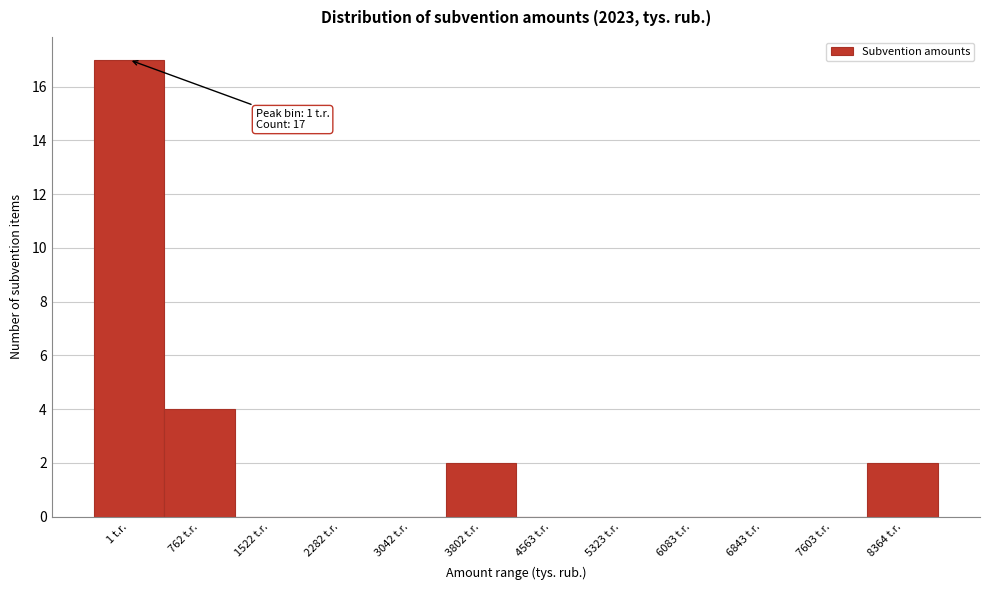

Reading left to right, list all the values displayed in this chart.

1 t.r.=17	762 t.r.=4	1522 t.r.=0	2282 t.r.=0	3042 t.r.=0	3802 t.r.=2	4563 t.r.=0	5323 t.r.=0	6083 t.r.=0	6843 t.r.=0	7603 t.r.=0	8364 t.r.=2